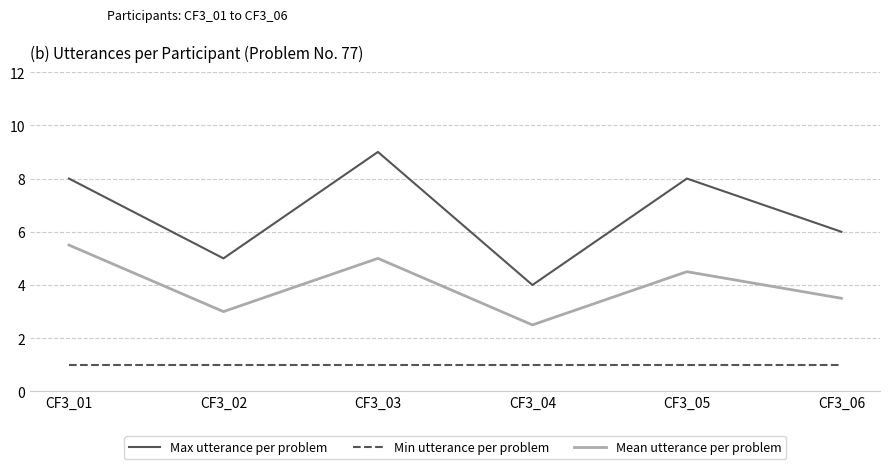

What is the greatest value displayed?

9.0